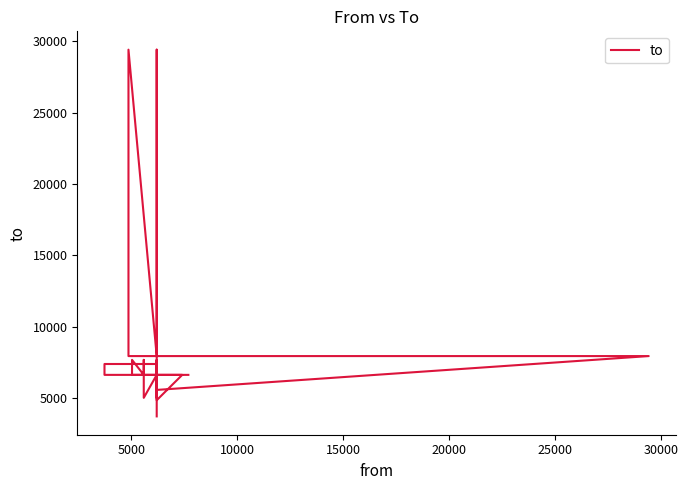

The chart shows a value of 8977 at 15000. True or false?

False